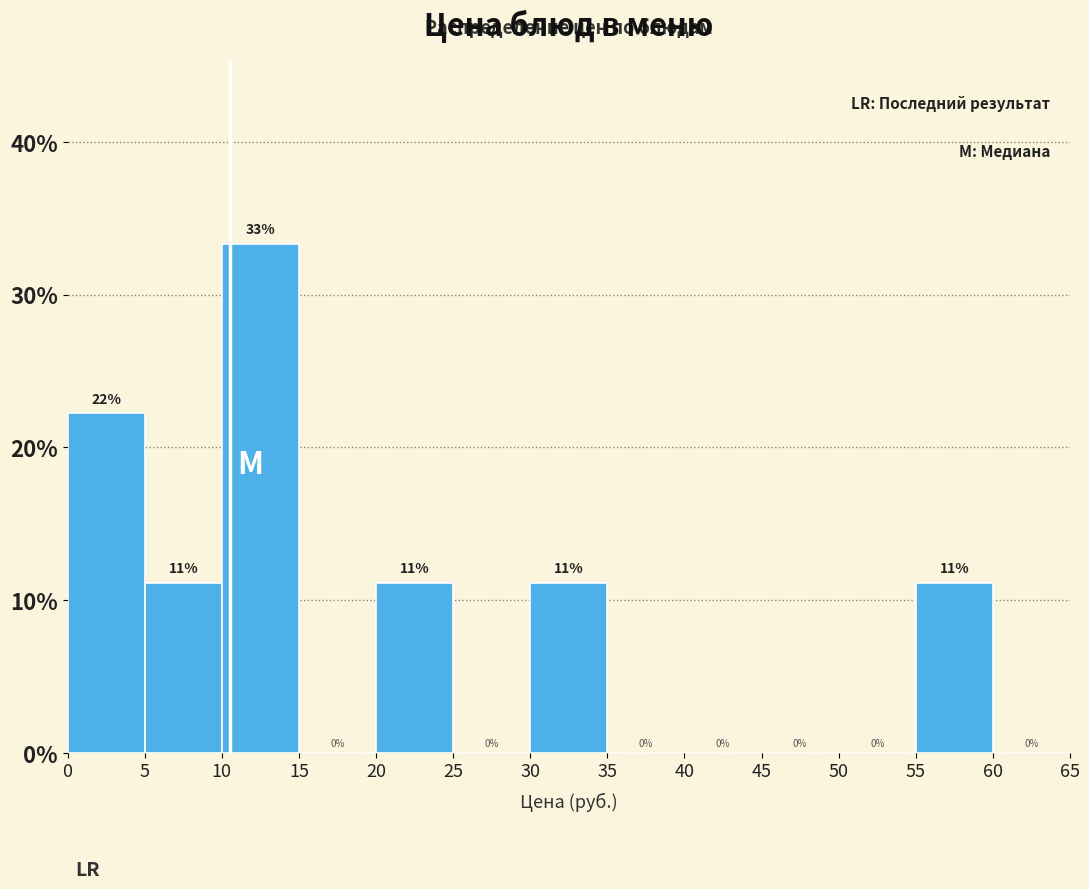

Which range on the x-axis has the tallest bar?

10 to 15